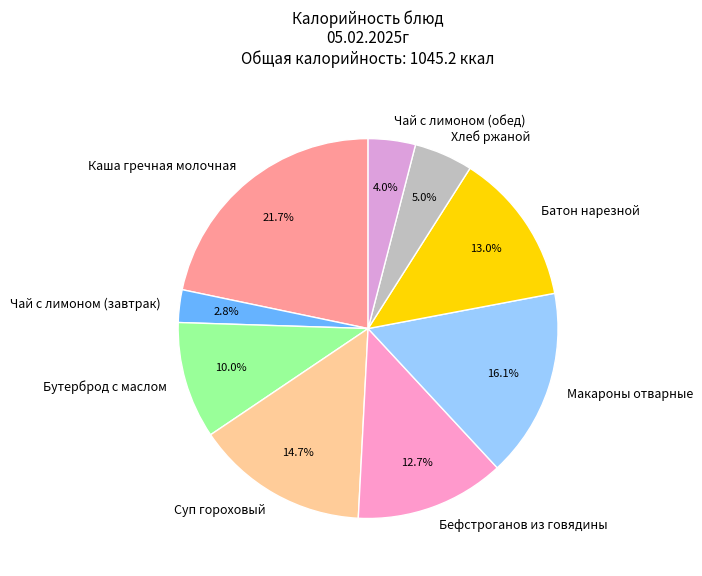

Is it true that Суп гороховый is 3% of the pie?

False